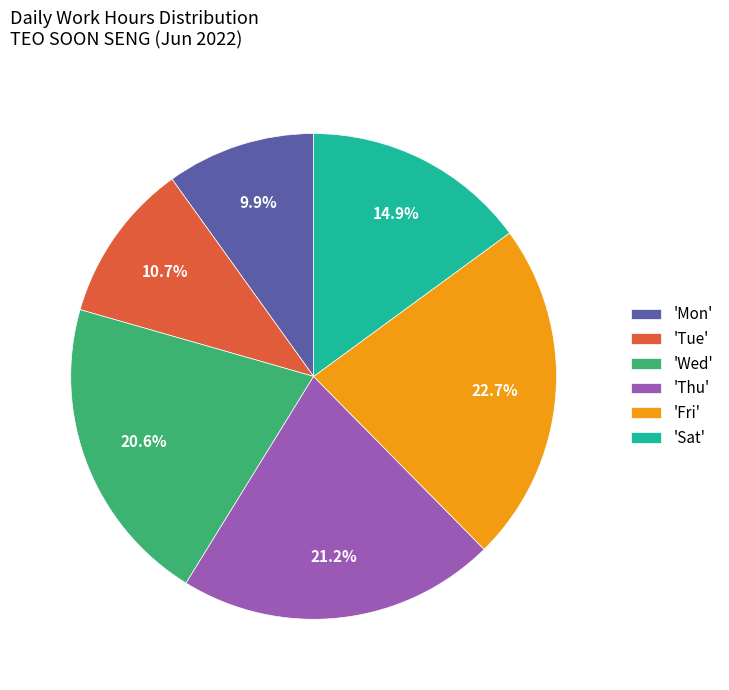

Between 'Mon' and 'Sat', which is larger?

'Sat'